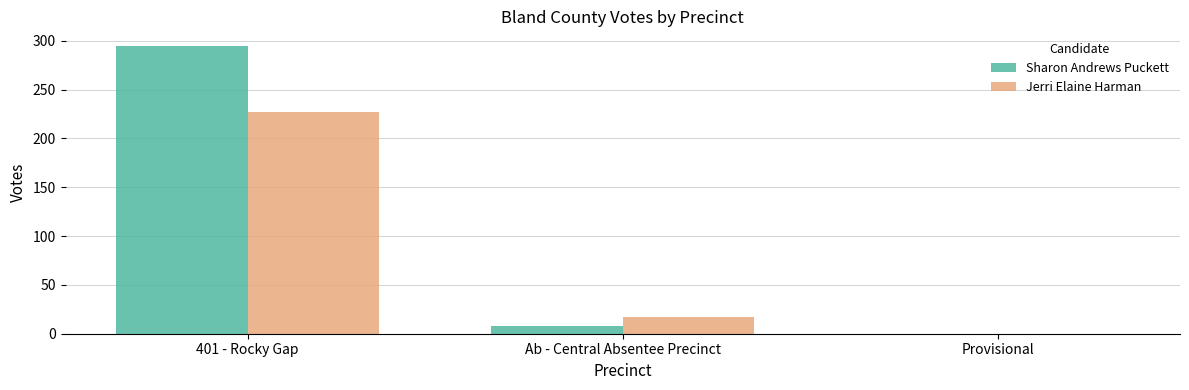

Which series changed the most between 401 - Rocky Gap and Ab - Central Absentee Precinct?

Sharon Andrews Puckett